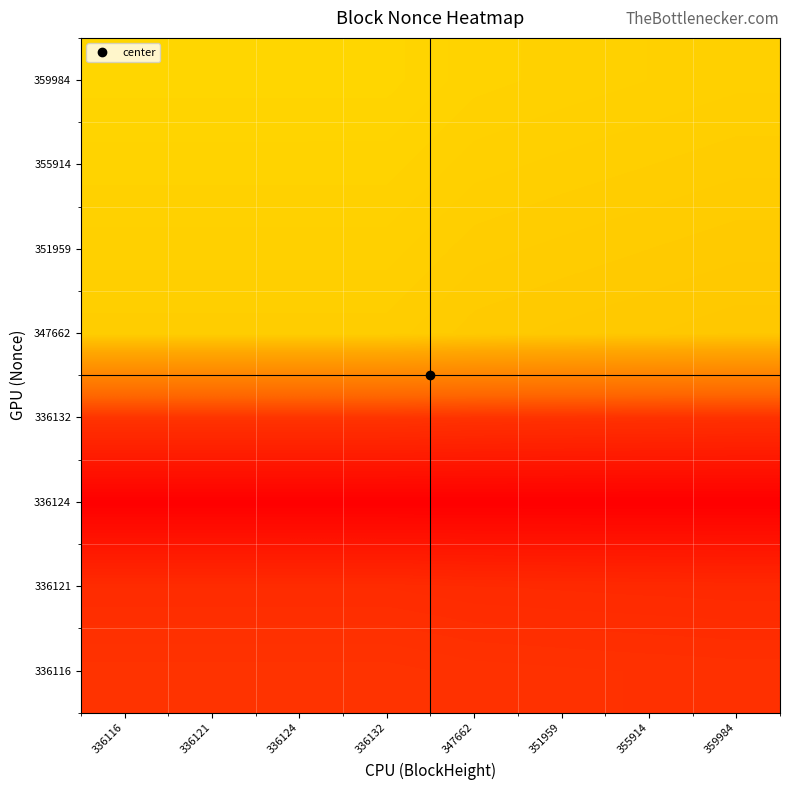

Reading right to left, transcribe all the data shown in this chart.

336116: 359984=12.0	355914=12.1	351959=12.2	347662=12.3	336132=12.7	336124=12.7	336121=12.7	336116=12.7
336121: 359984=10.3	355914=10.4	351959=10.5	347662=10.6	336132=10.9	336124=10.9	336121=10.9	336116=10.9
336124: 359984=0.0	355914=0.0	351959=0.0	347662=0.0	336132=0.0	336124=0.0	336121=0.0	336116=0.0
336132: 359984=12.0	355914=12.1	351959=12.2	347662=12.3	336132=12.7	336124=12.7	336121=12.7	336116=12.7
347662: 359984=59.5	355914=59.8	351959=60.0	347662=60.3	336132=61.1	336124=61.1	336121=61.1	336116=61.1
351959: 359984=60.3	355914=60.5	351959=60.8	347662=61.1	336132=61.9	336124=61.9	336121=61.9	336116=61.9
355914: 359984=61.1	355914=61.3	351959=61.6	347662=61.9	336132=62.7	336124=62.7	336121=62.7	336116=62.7
359984: 359984=61.8	355914=62.1	351959=62.4	347662=62.7	336132=63.4	336124=63.4	336121=63.4	336116=63.4